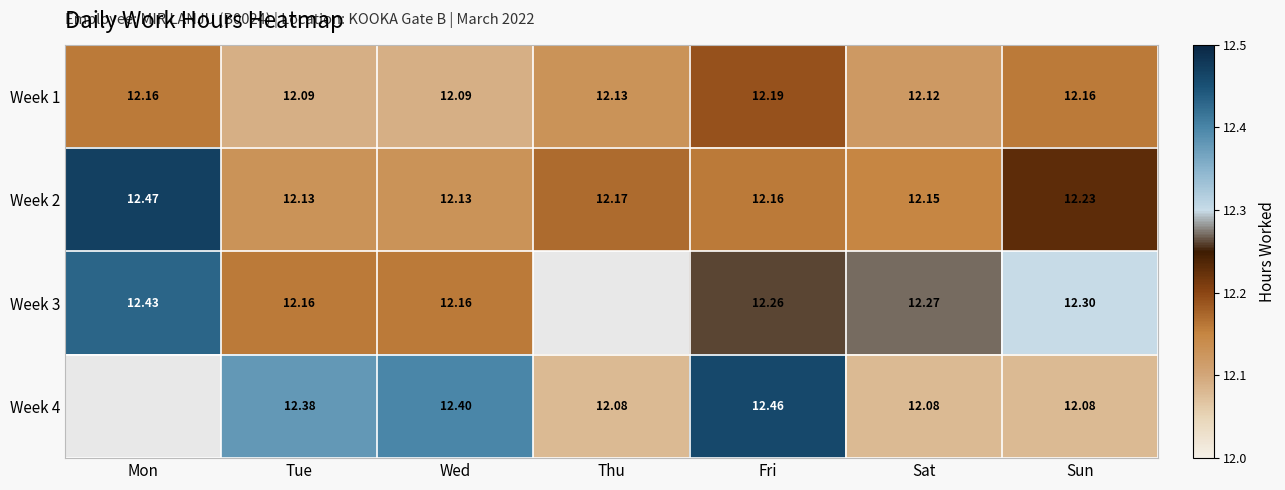

Which has a higher value, Mon or Sat?

Mon